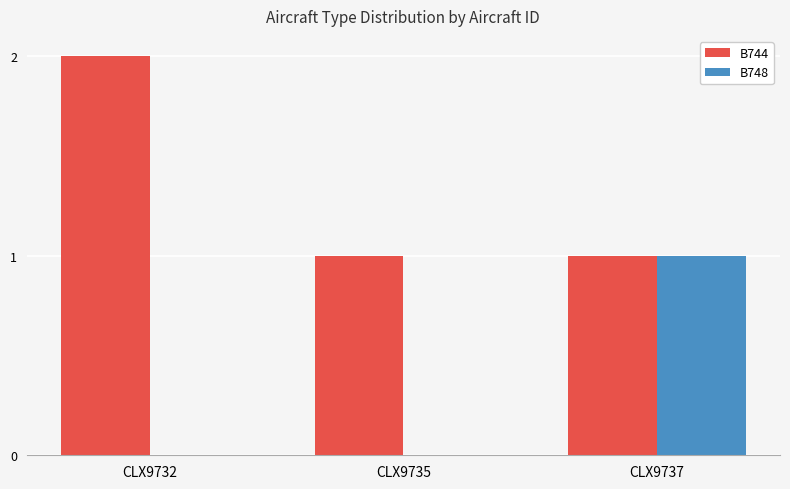

What is the greatest value displayed?

2